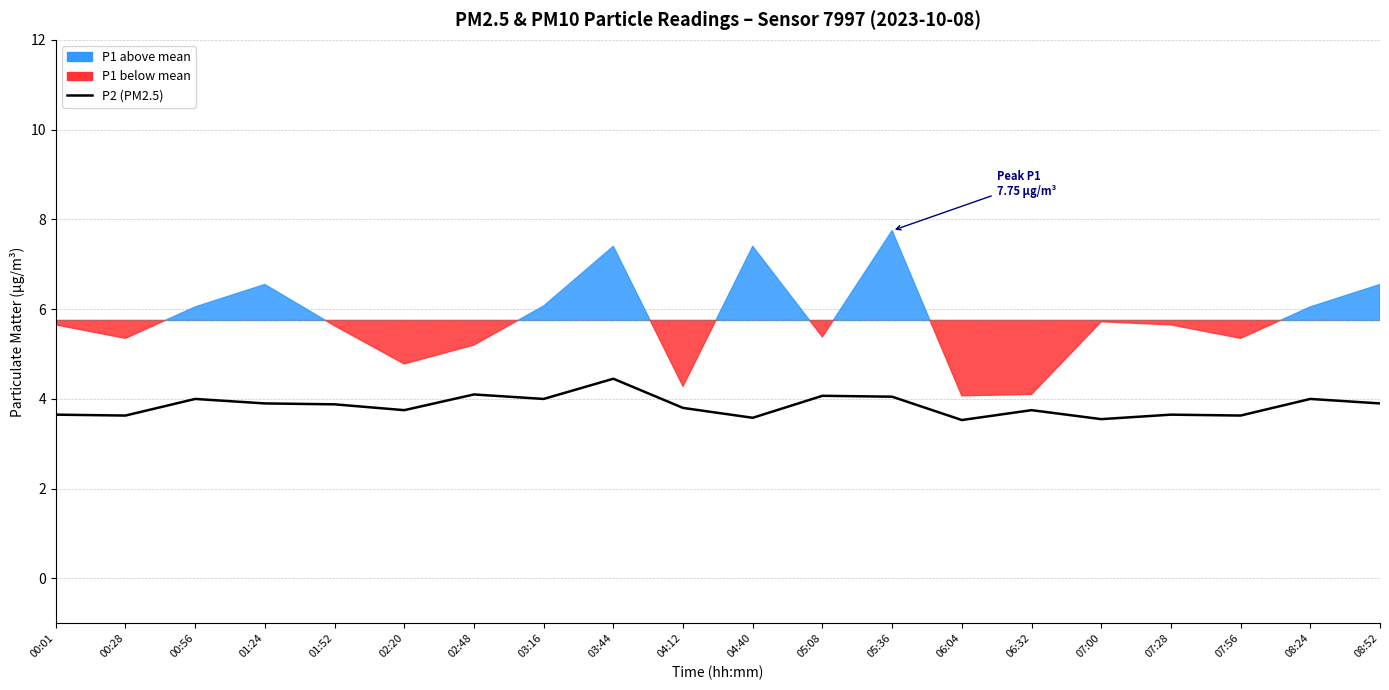

Does the chart display data point markers on the line(s)?

No